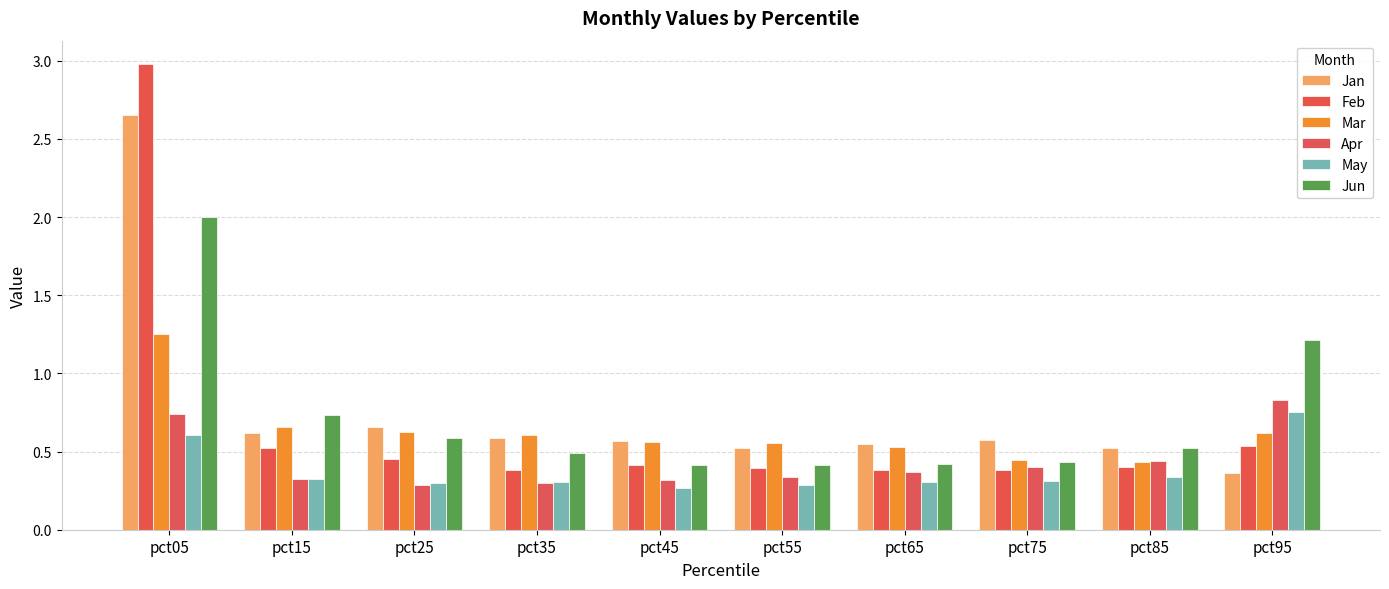

Is the value of Jan at pct25 greater than the value of Apr at pct35?

Yes